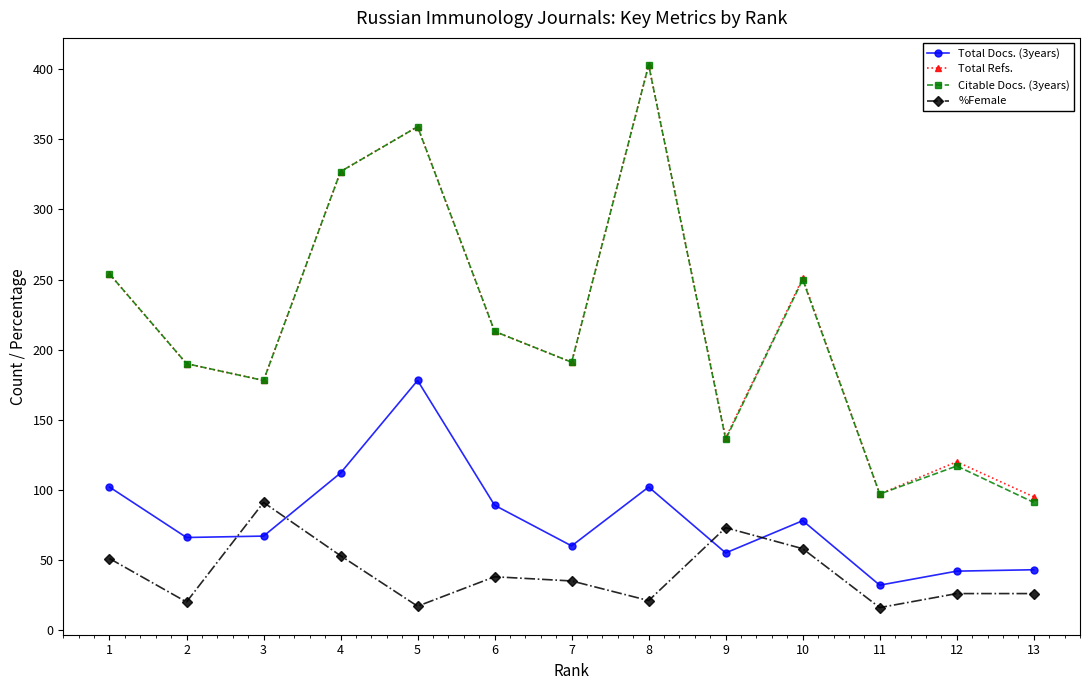

In Citable Docs. (3years), how many points are lower than both neighbors (excluding endpoints)?

4